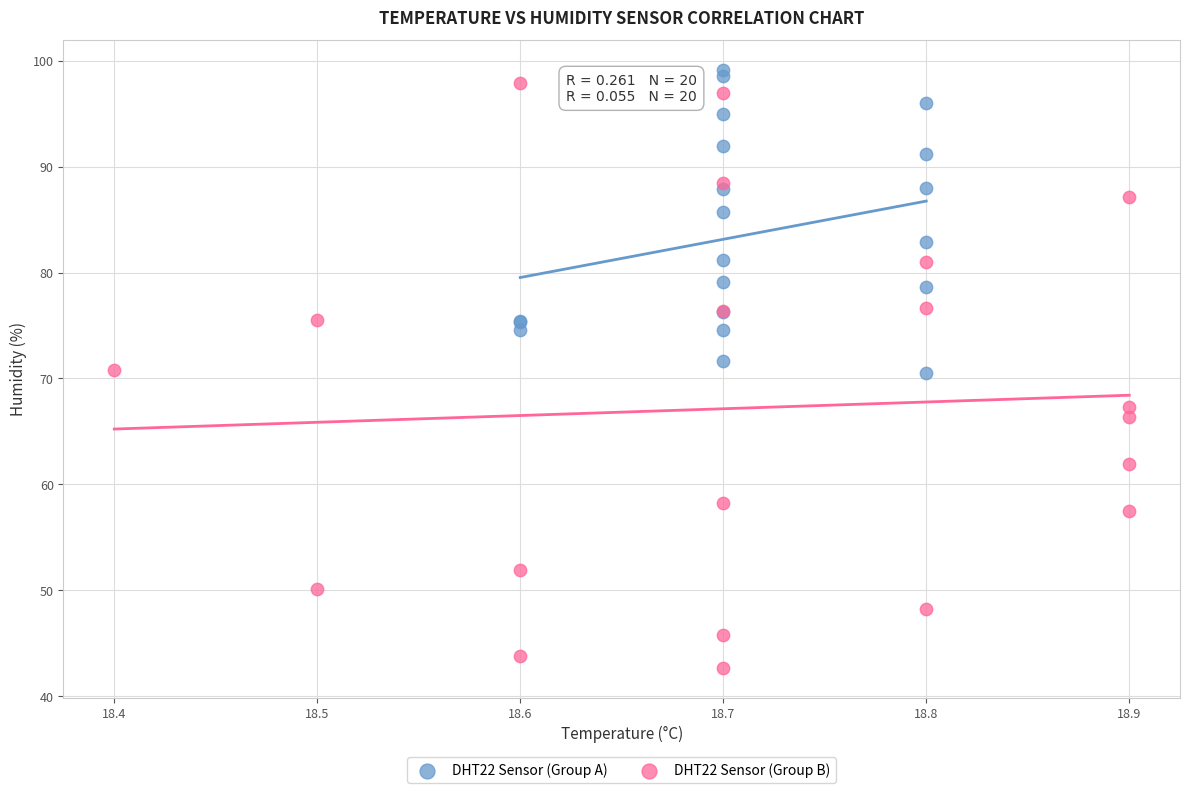

Which series contains the lowest Y value?

DHT22 Sensor (Group B)